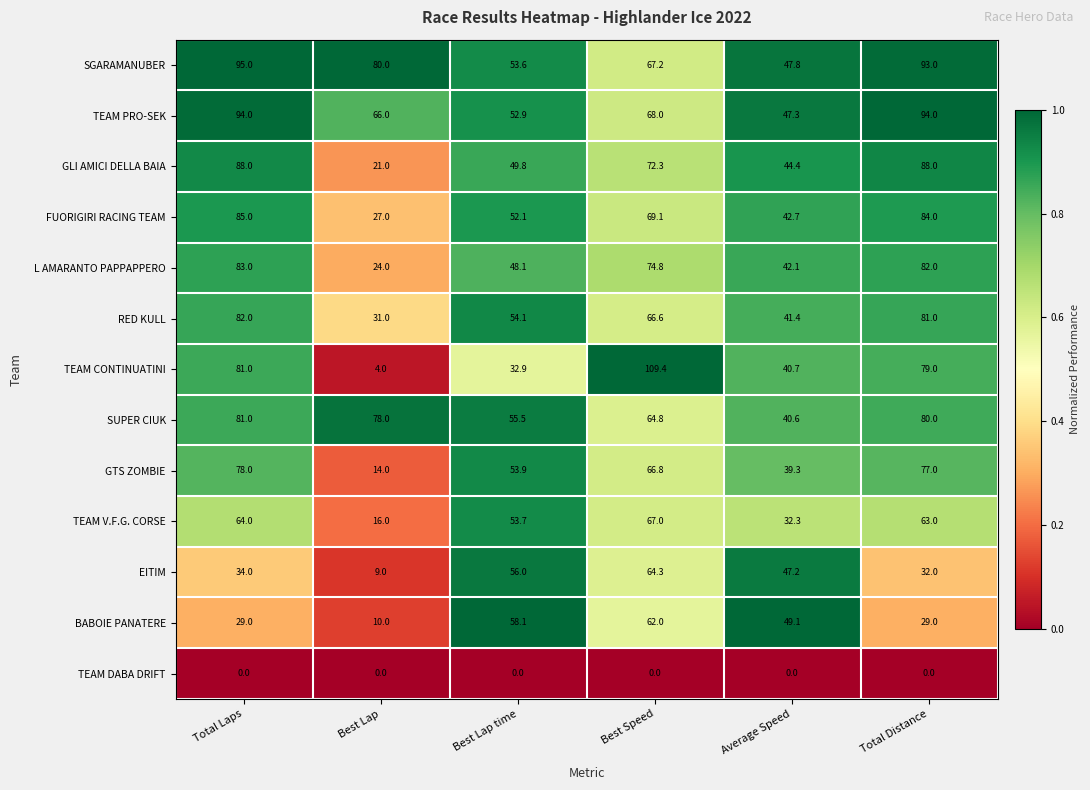

The value of BABOIE PANATERE at Best Lap time is 58.1. True or false?

True